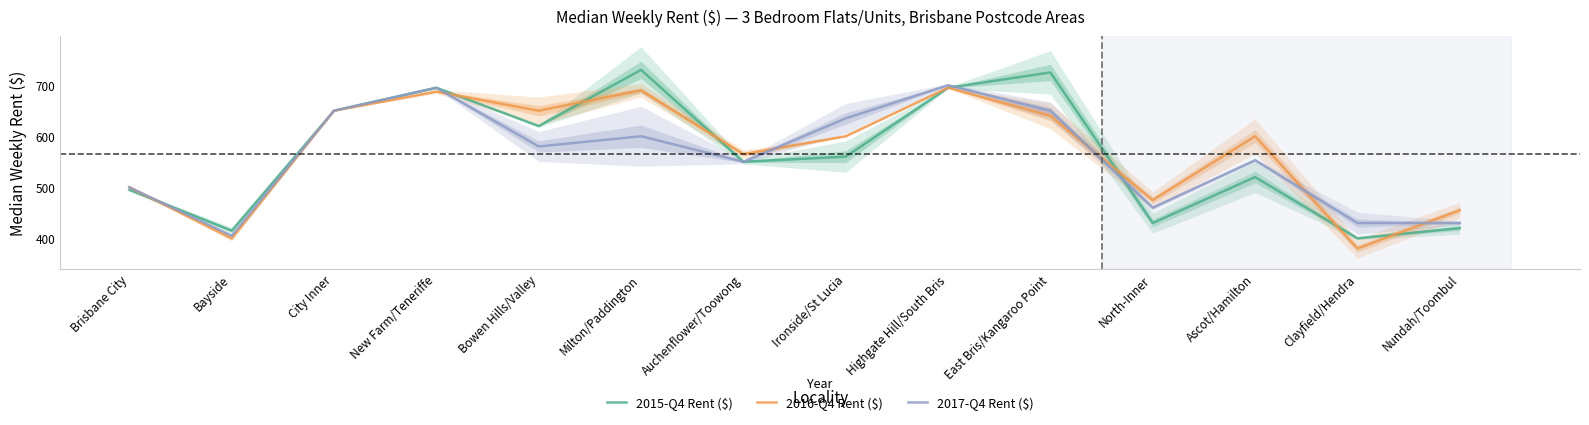

Reading right to left, extract all data points from this chart.

2015-Q4 Rent ($): Nundah/Toombul=420.0	Clayfield/Hendra=400.0	Ascot/Hamilton=520.0	North-Inner=430.0	East Bris/Kangaroo Point=725.0	Highgate Hill/South Bris=695.0	Ironside/St Lucia=560.0	Auchenflower/Toowong=550.0	Milton/Paddington=730.0	Bowen Hills/Valley=620.0	New Farm/Teneriffe=695.0	City Inner=650.0	Bayside=415.0	Brisbane City=495.0
2016-Q4 Rent ($): Nundah/Toombul=455.0	Clayfield/Hendra=380.0	Ascot/Hamilton=600.0	North-Inner=475.0	East Bris/Kangaroo Point=640.0	Highgate Hill/South Bris=695.0	Ironside/St Lucia=600.0	Auchenflower/Toowong=565.0	Milton/Paddington=690.0	Bowen Hills/Valley=650.0	New Farm/Teneriffe=687.5	City Inner=650.0	Bayside=400.0	Brisbane City=500.0
2017-Q4 Rent ($): Nundah/Toombul=430.0	Clayfield/Hendra=430.0	Ascot/Hamilton=553.0	North-Inner=460.0	East Bris/Kangaroo Point=650.0	Highgate Hill/South Bris=700.0	Ironside/St Lucia=635.0	Auchenflower/Toowong=550.0	Milton/Paddington=600.0	Bowen Hills/Valley=580.0	New Farm/Teneriffe=695.0	City Inner=650.0	Bayside=405.0	Brisbane City=500.0